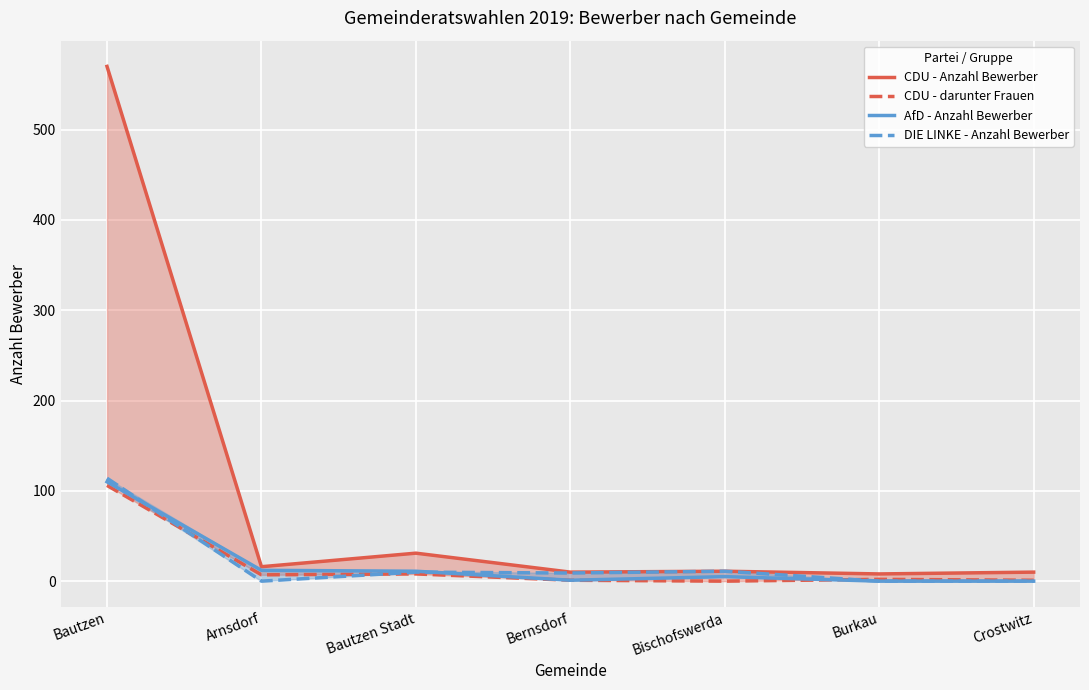

Which series has the largest total across all categories?

CDU - Anzahl Bewerber